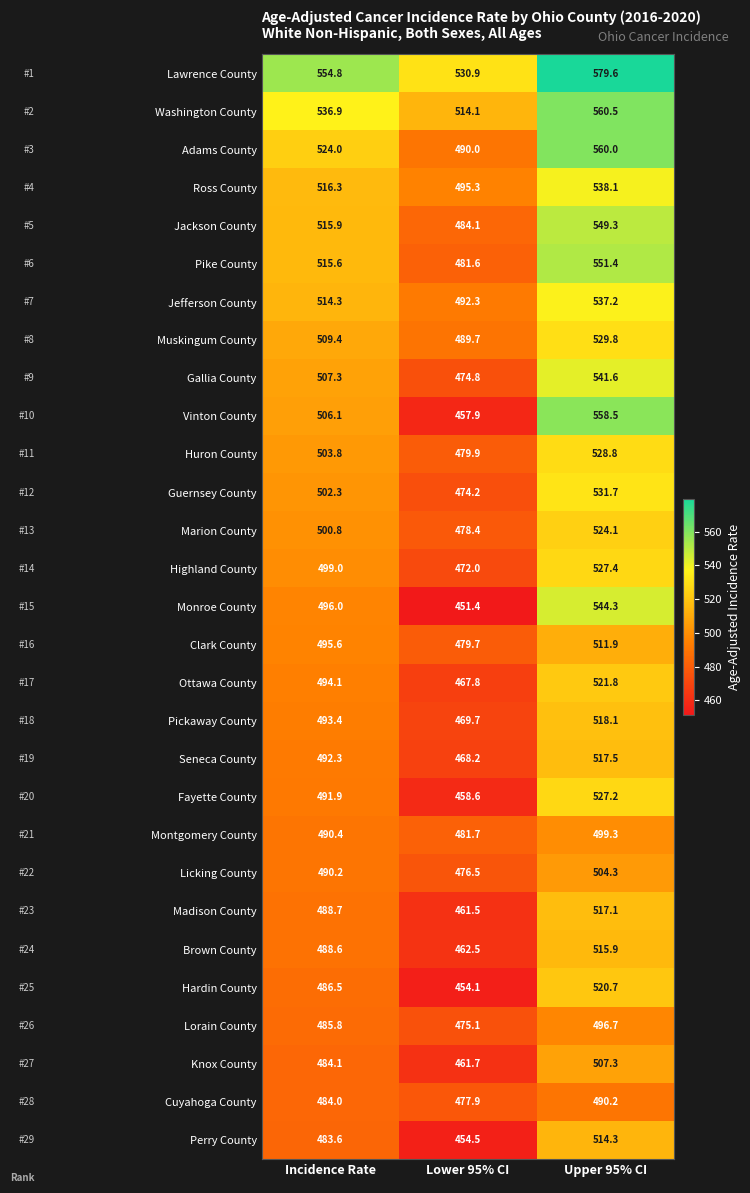

Which label corresponds to the largest value in the chart?

Upper 95% CI